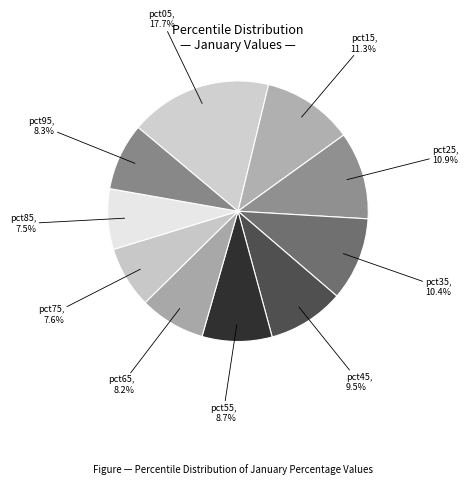

Count the number of slices in the pie.

10